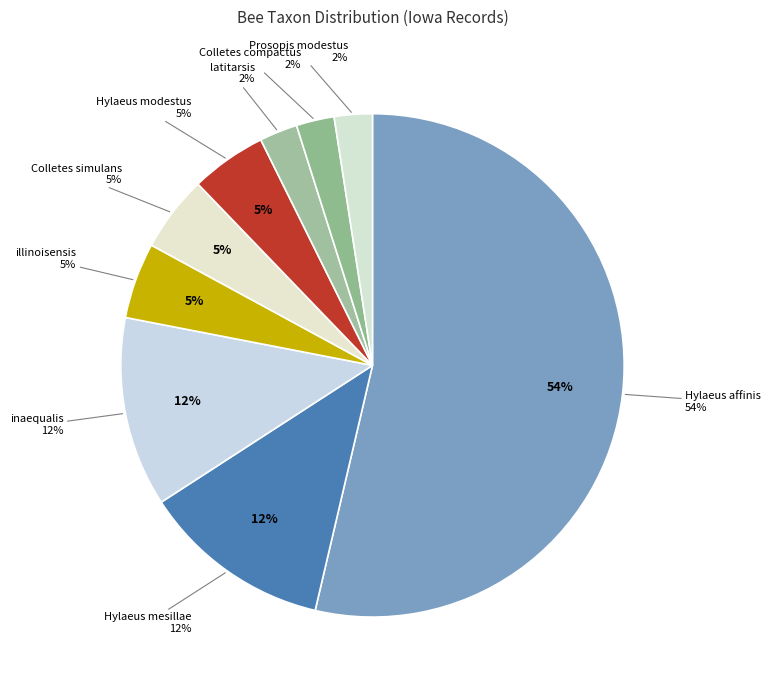

To the nearest percent, what portion does Colletes compactus represent?

2%